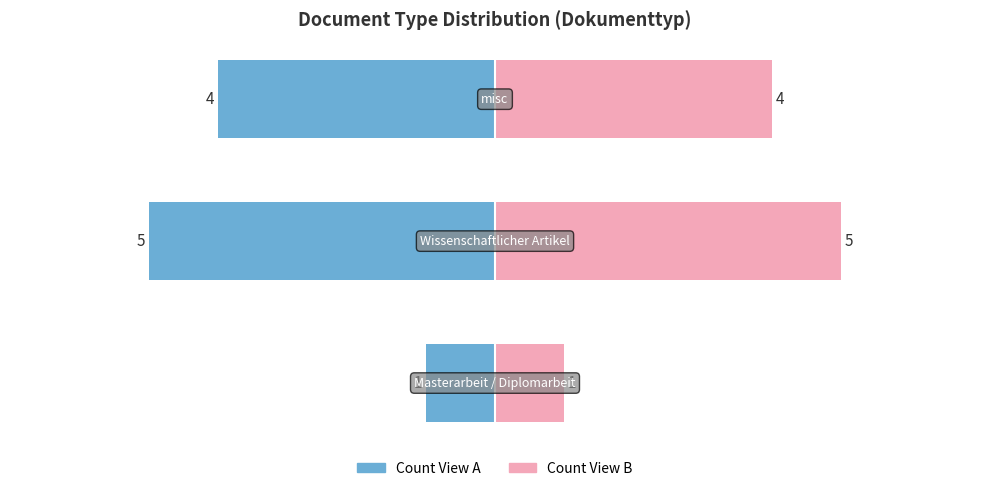

The Count (Left) series shows -2 at 2. True or false?

False